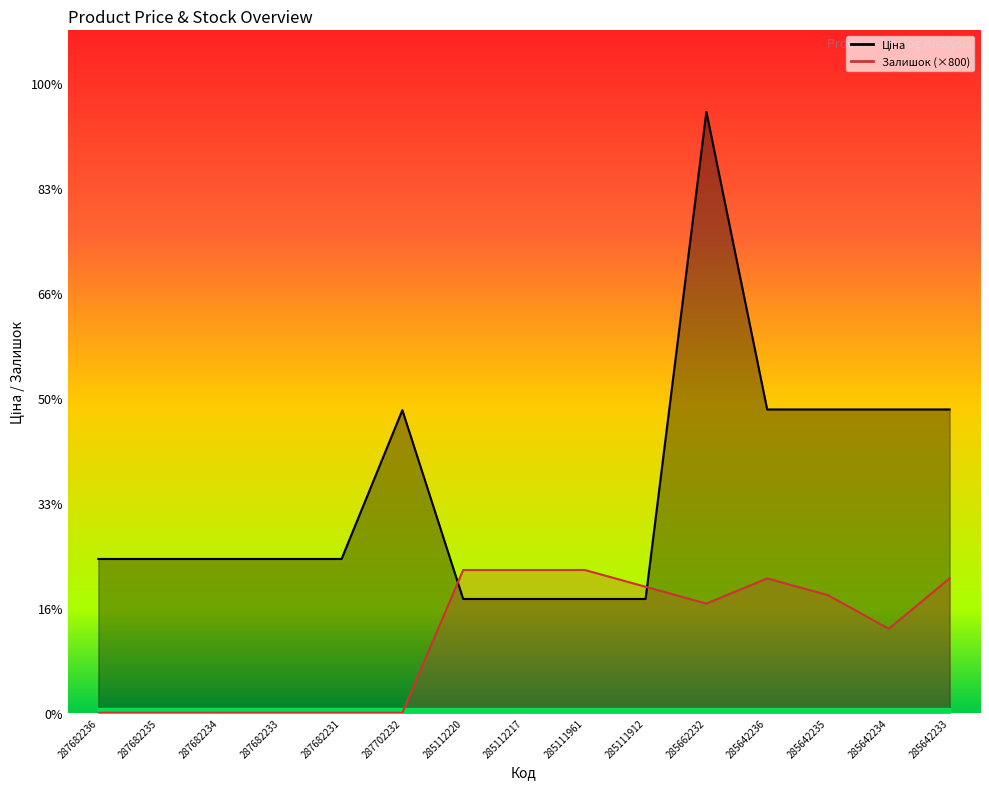

Which series has the largest total across all categories?

Ціна